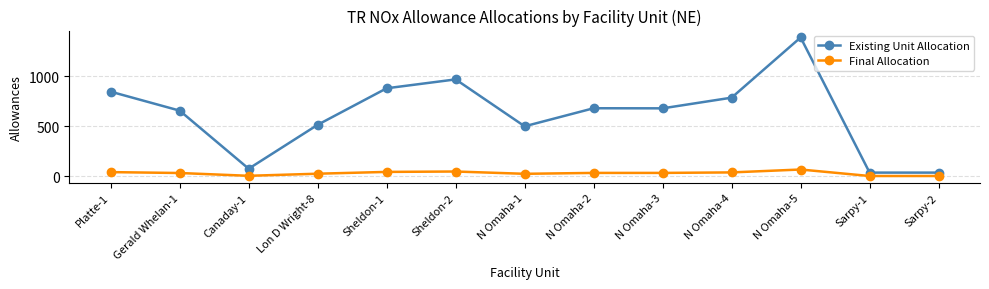

Which series has the largest range (max minus min)?

Existing Unit Allocation